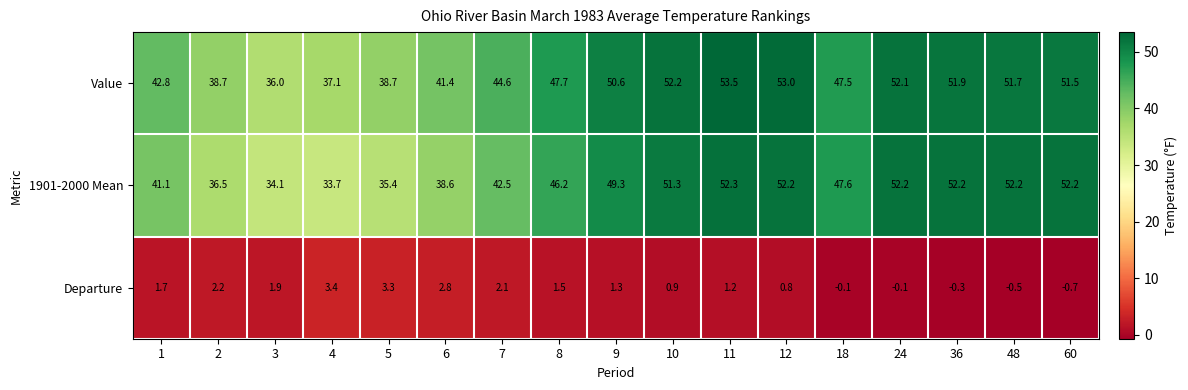

At which category is the sum across all series the highest?

11